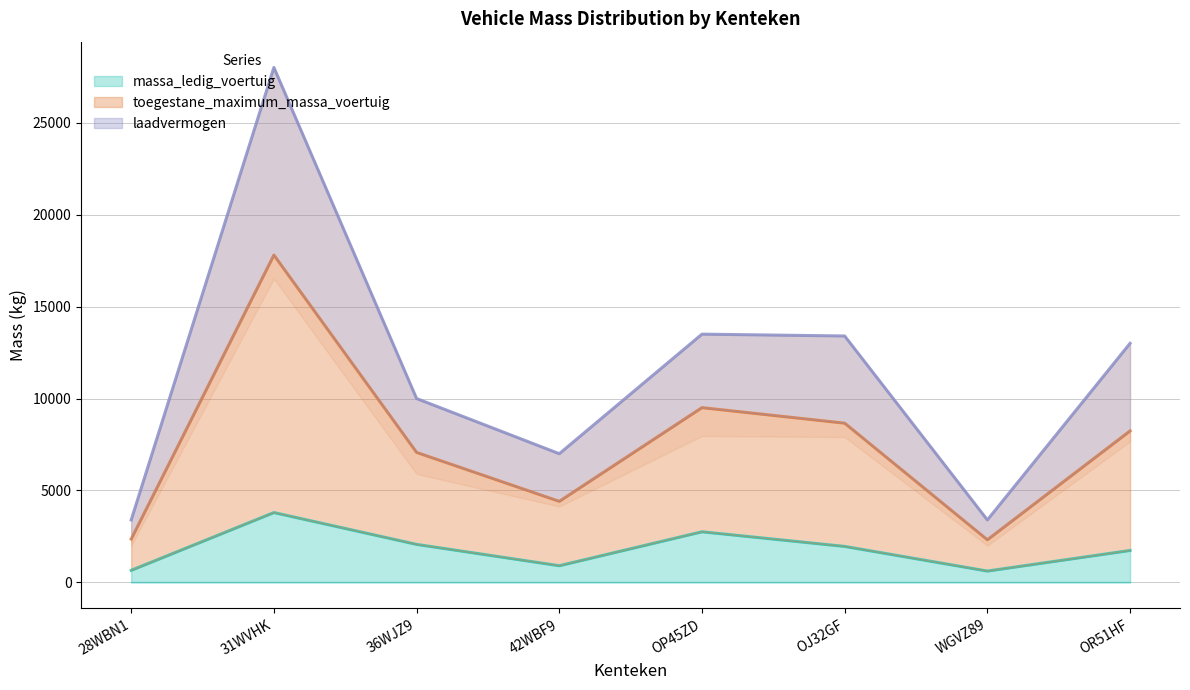

True or false: toegestane_maximum_massa_voertuig and massa_ledig_voertuig intersect in this chart.

False